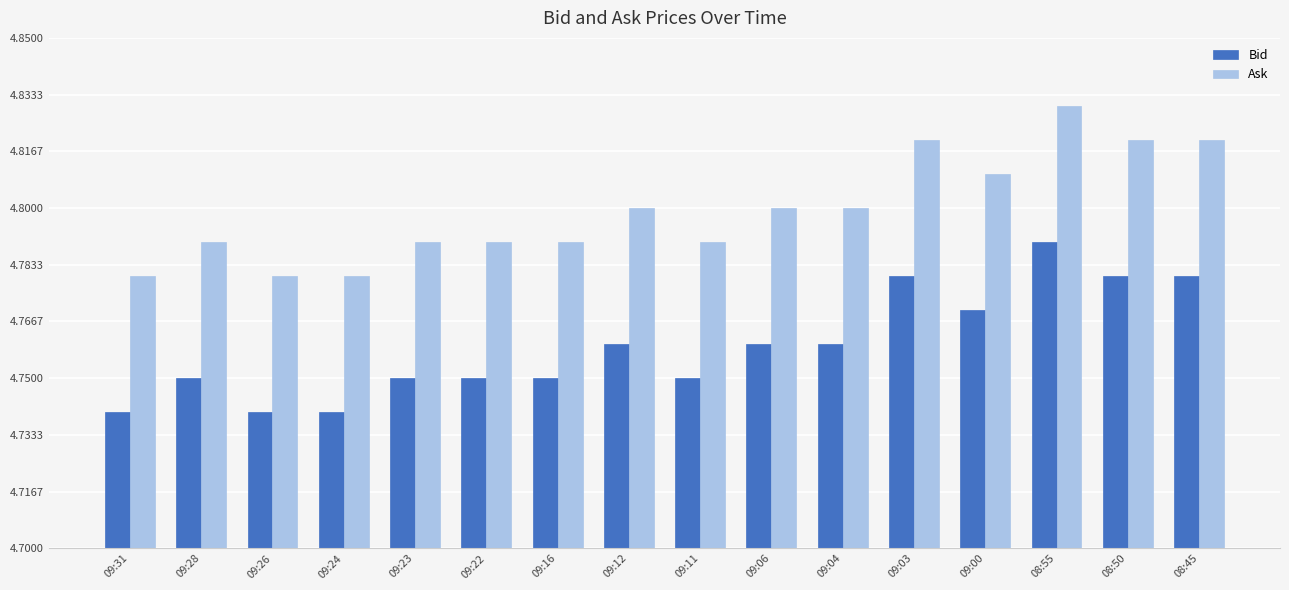

What is the sum of the Bid values at 09:11 and 09:23?

9.5